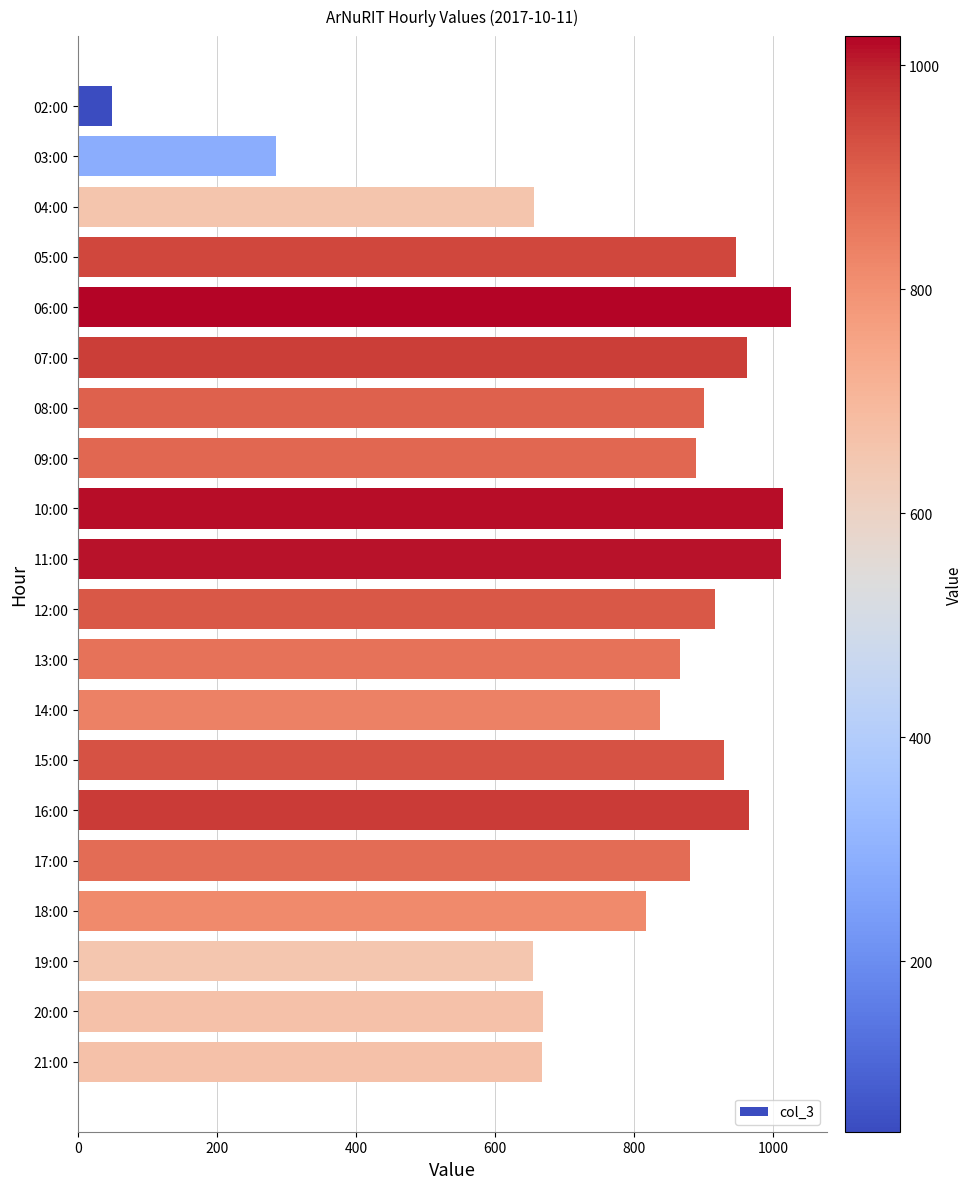

Between 04:00 and 09:00, which is larger?

09:00